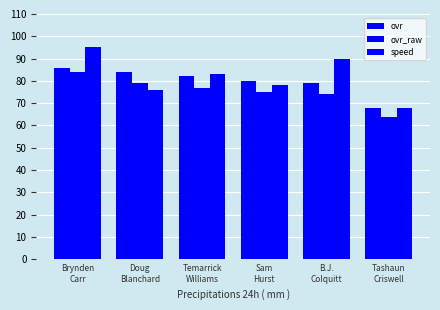

Which series has the largest total across all categories?

speed